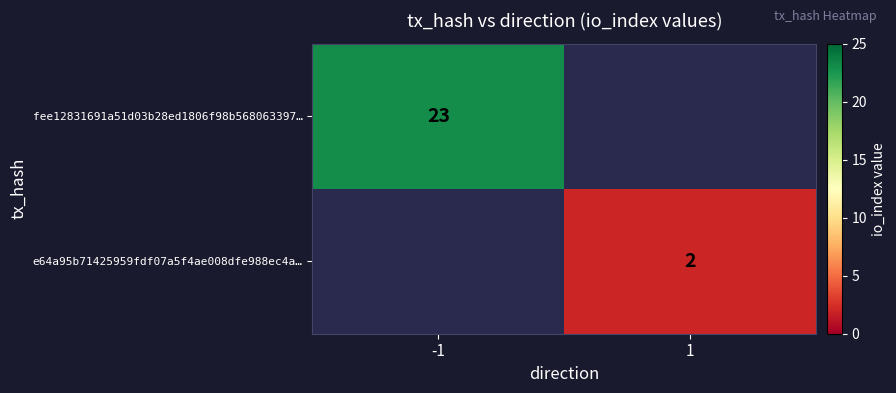

The fee12831691a51d03b28ed1806f98b568063397… series shows 23 at -1. True or false?

True